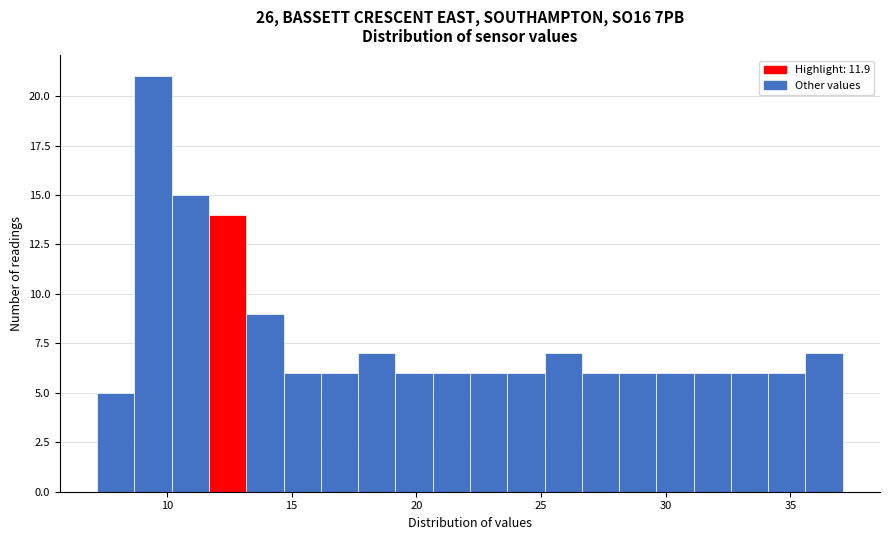

Read against the x-axis, roughly where is the centre of the tallest bar?

9.5